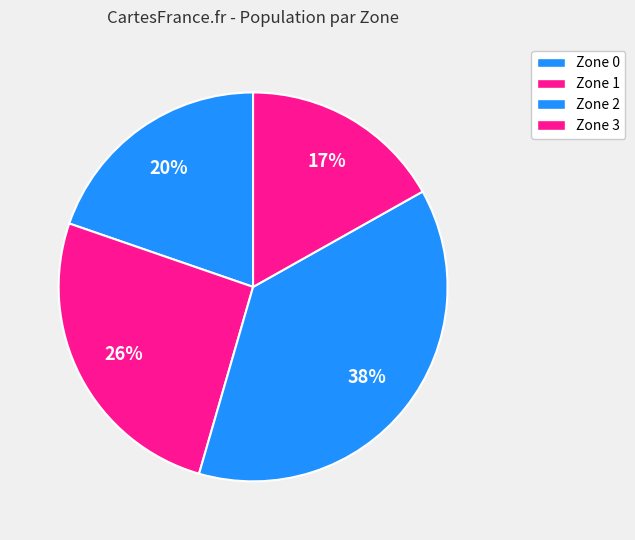

What is the smallest slice in the pie chart?

Zone 3